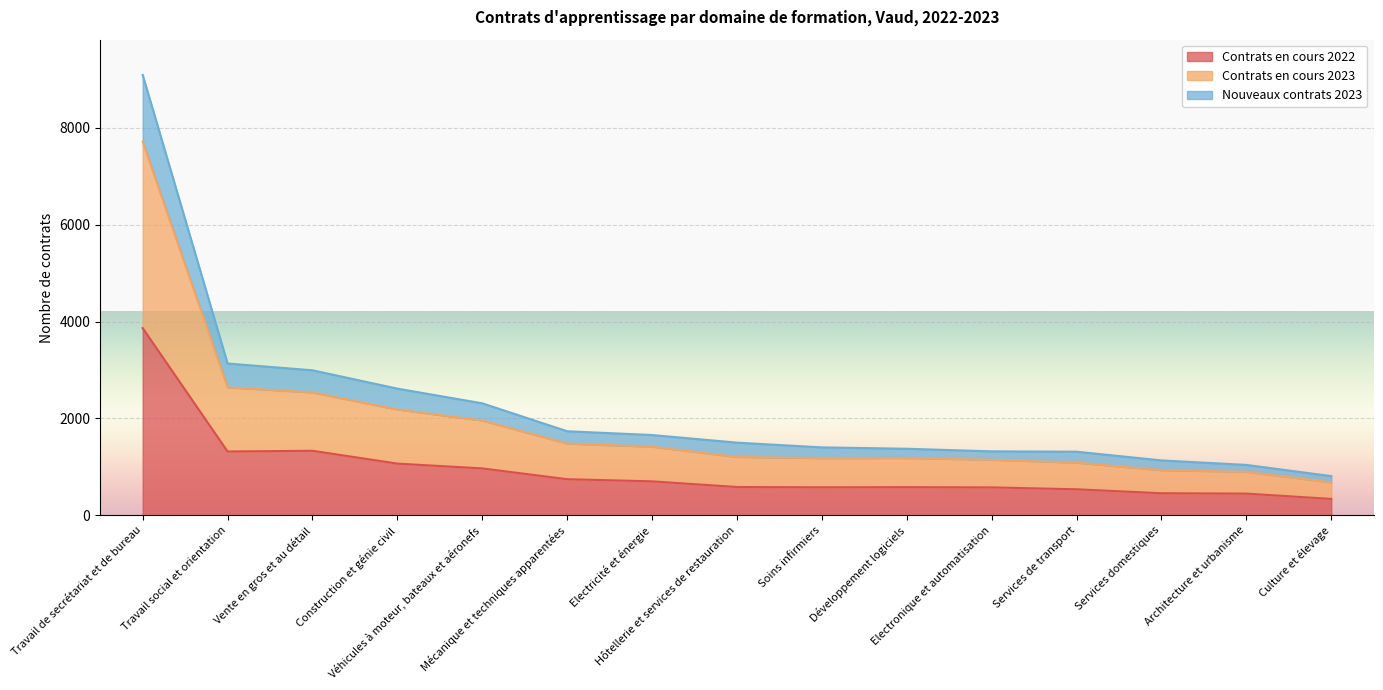

The value of Contrats en cours 2023 at Véhicules à moteur, bateaux et aéronefs is 1526. True or false?

False